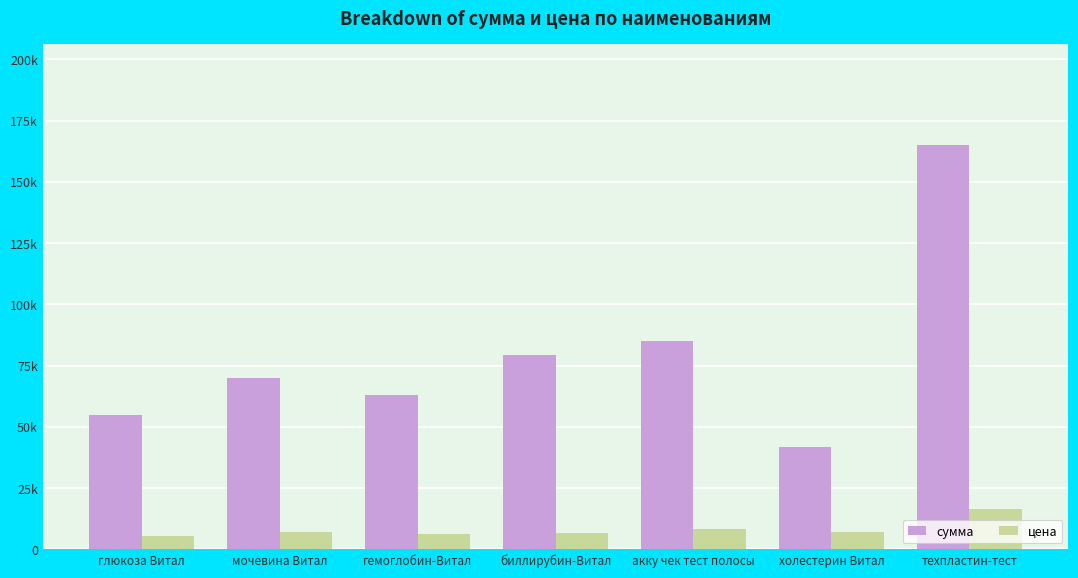

Are the bars grouped side by side (vs. stacked)?

Yes